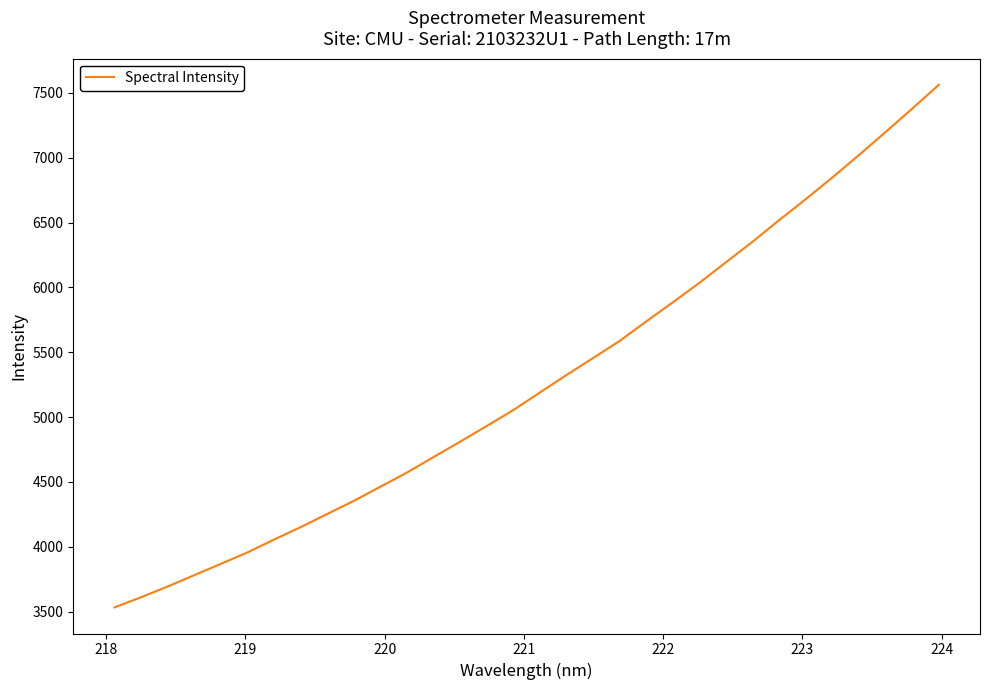

What is the smallest value displayed?

3532.6